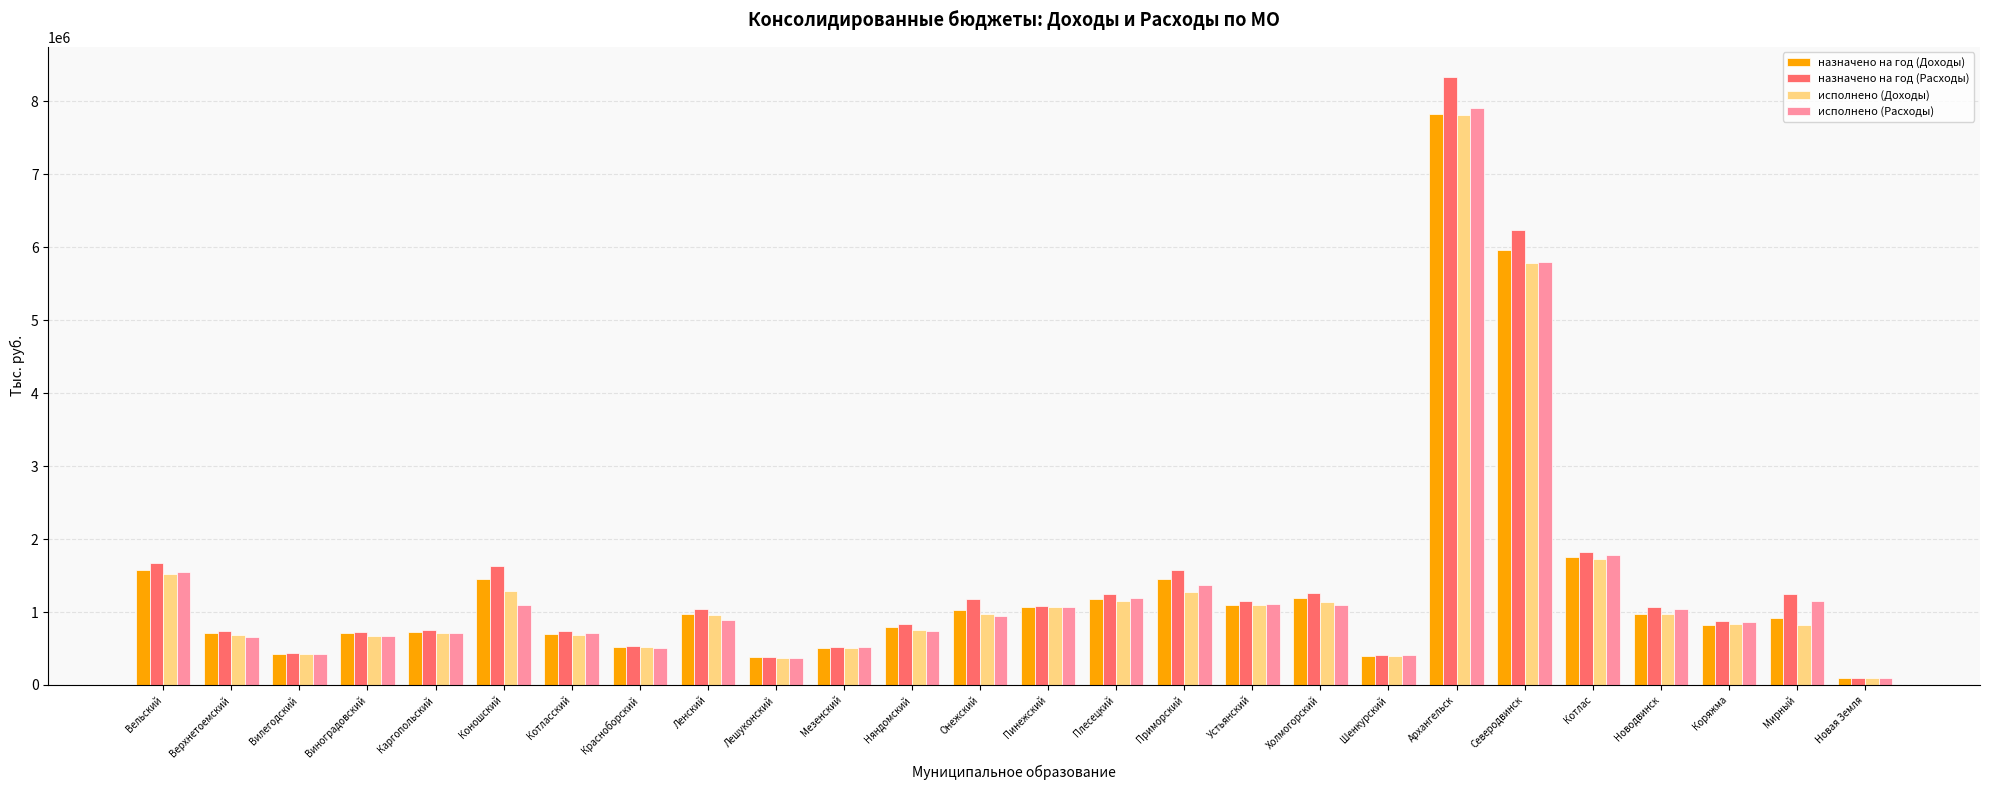

The исполнено (Расходы) series shows 96294.3 at Новая Земля. True or false?

True